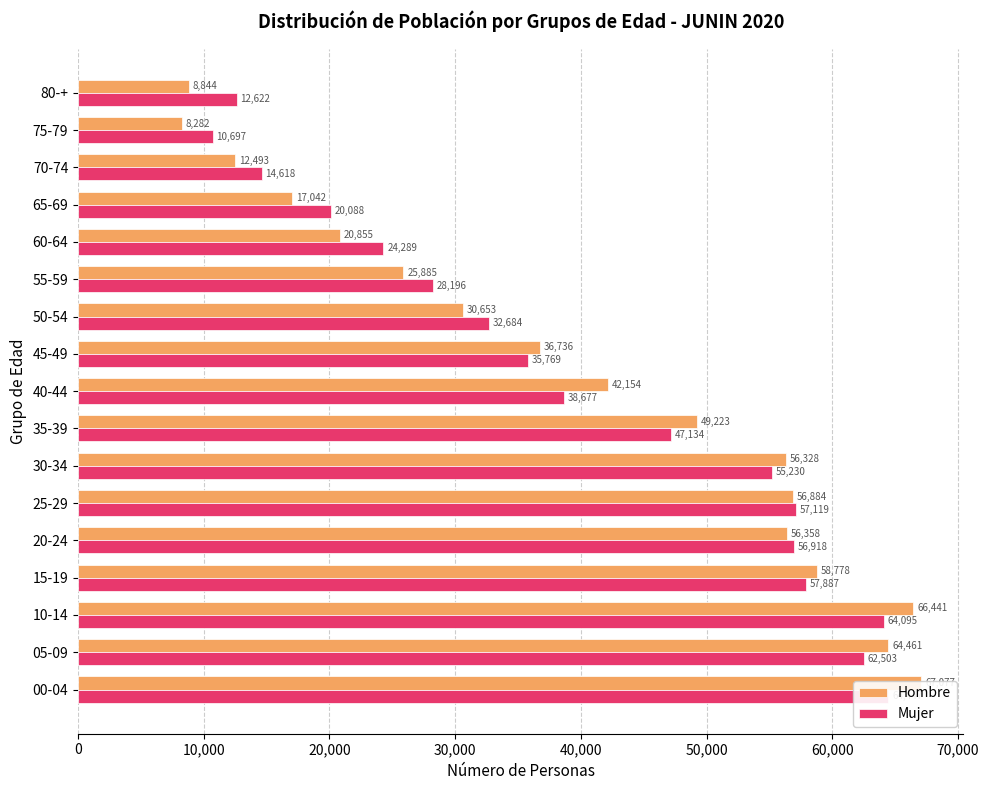

How many distinct data groups are displayed?

2